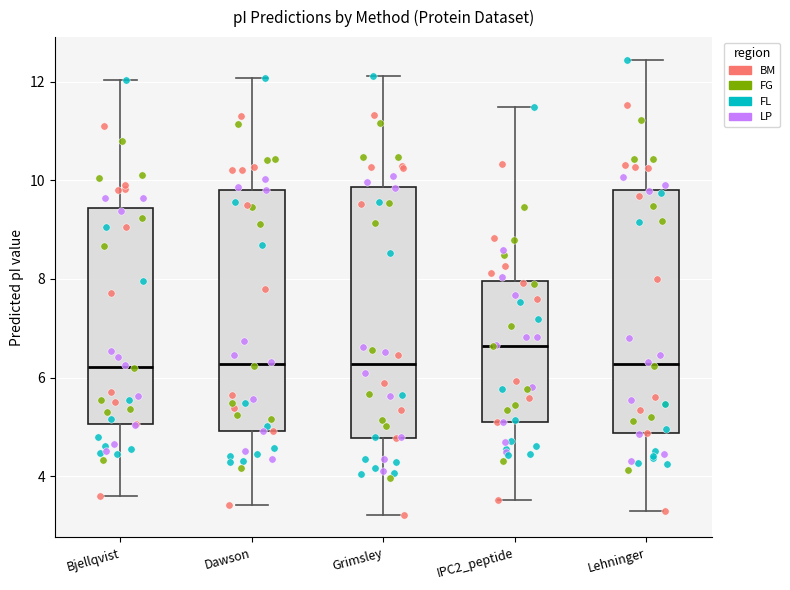

Where does the lower whisker of the box for Bjellqvist end on the y-axis? The values are not printed on the chart, so give them approximately, as read against the axis.

3.6